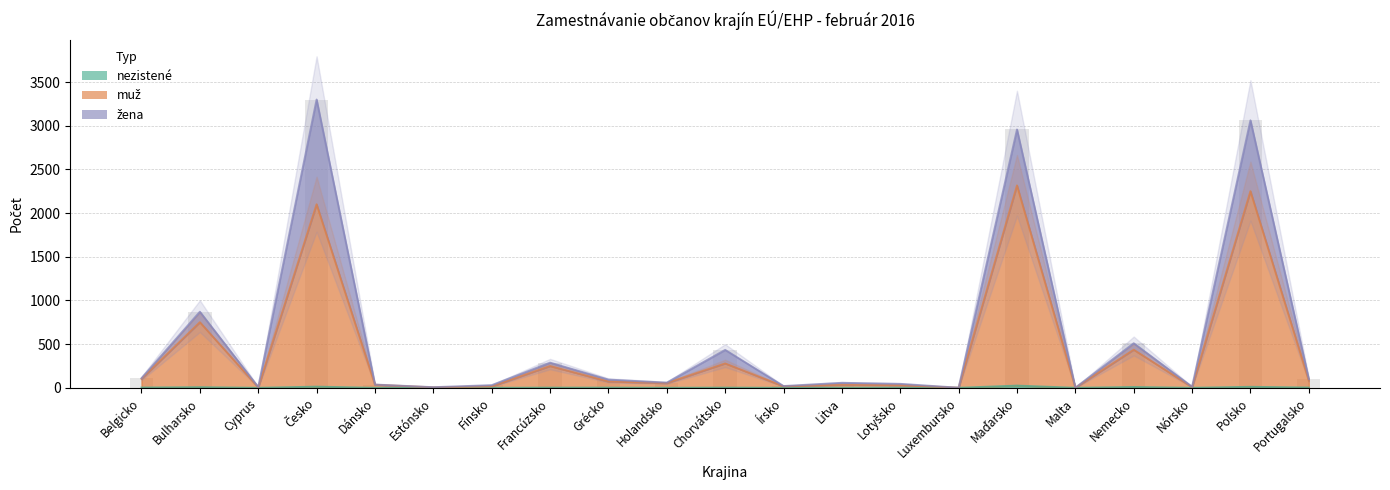

What is the difference between the maximum and minimum values in the nezistené series?

25